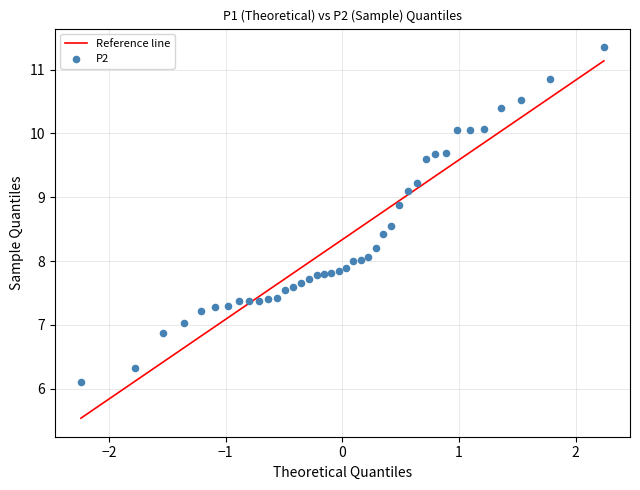

What is the range of X values (max minus min)?

4.5